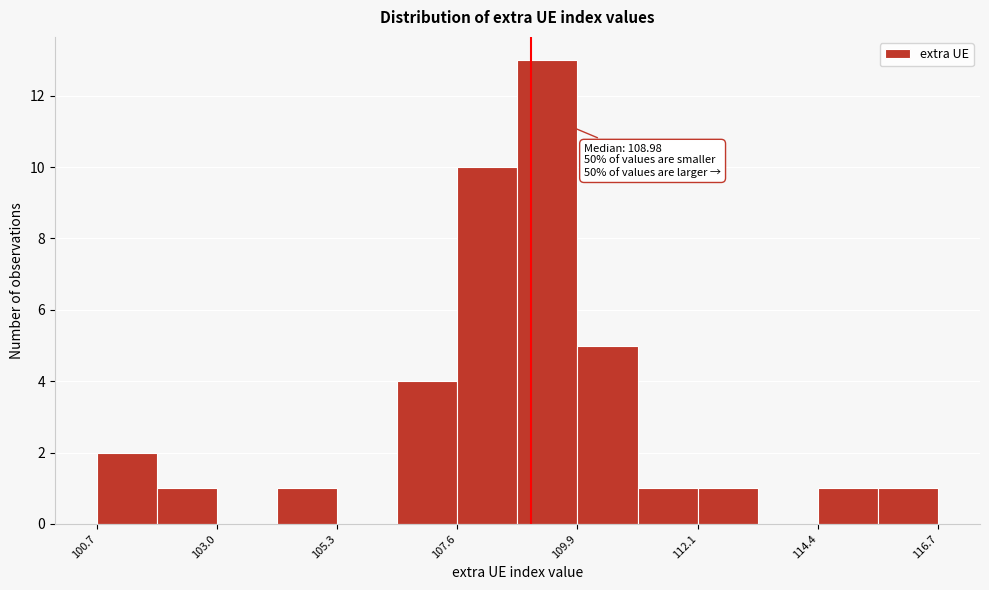

Read against the x-axis, roughly where is the centre of the tallest bar?

109.5